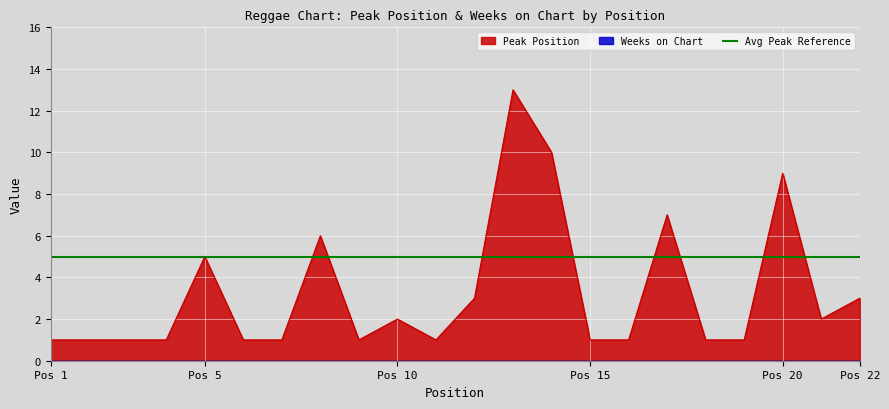

What is the average value?

3